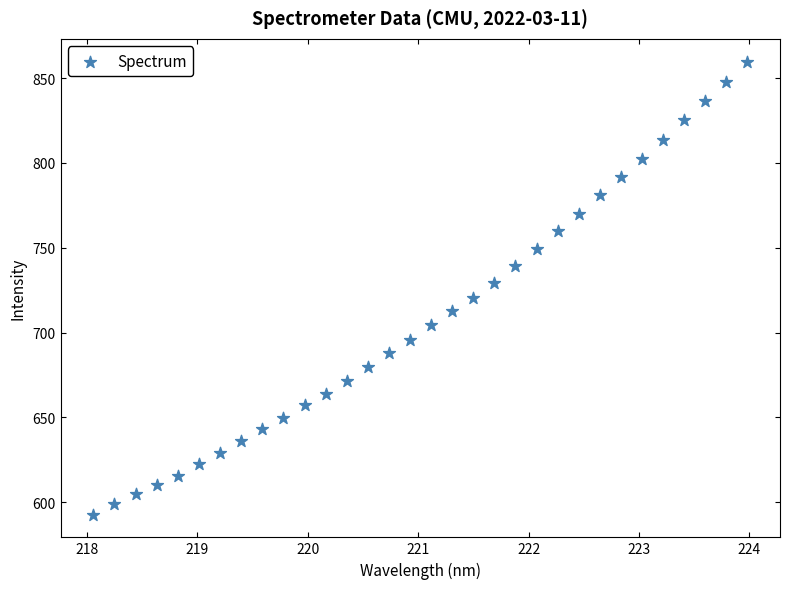

What is the range of Y values (max minus min)?

267.2